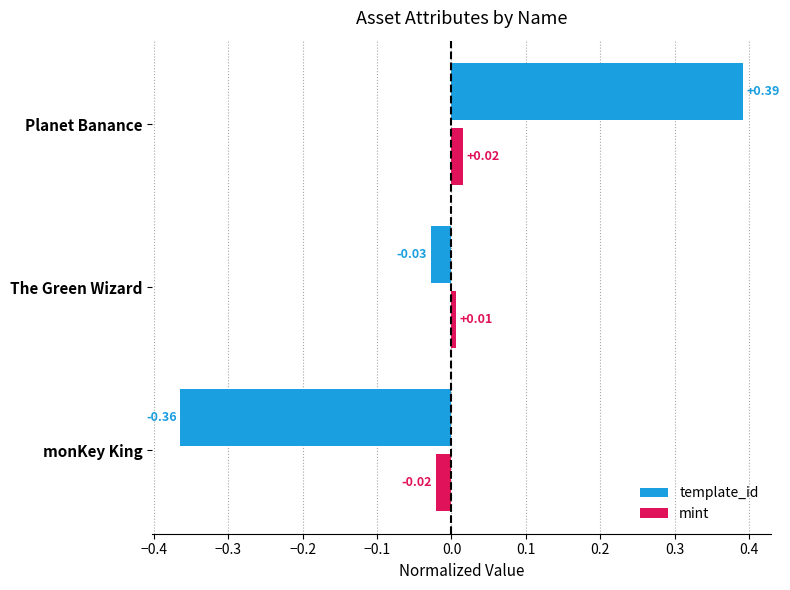

Which label corresponds to the largest value in the chart?

Planet Banance